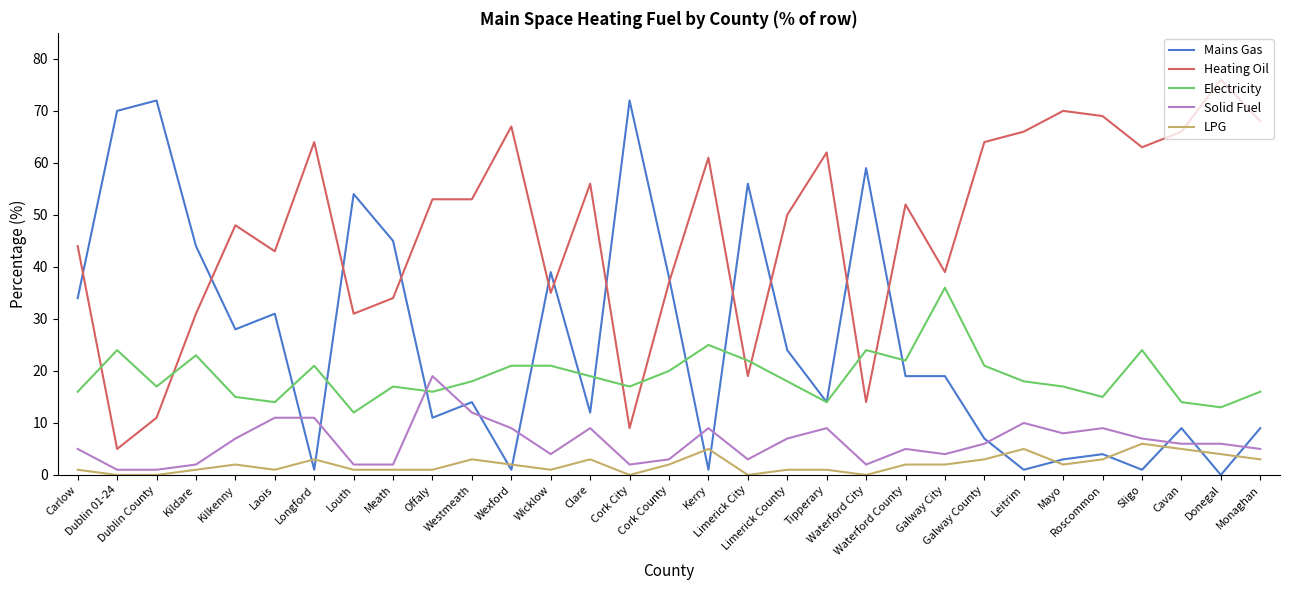

At Dublin 01-24, list the series in order from smallest to largest.

LPG, Solid Fuel, Heating Oil, Electricity, Mains Gas